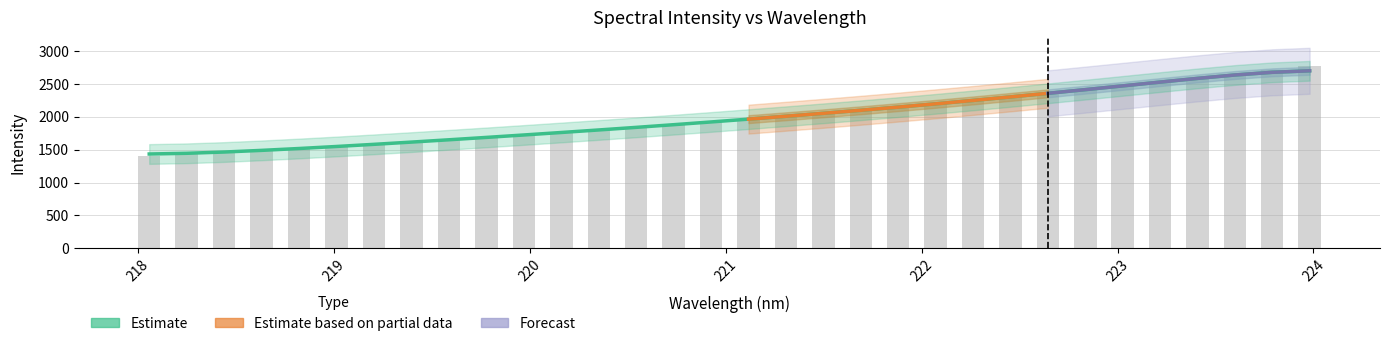

What is the value of the 12th bar from the left?

1760.3